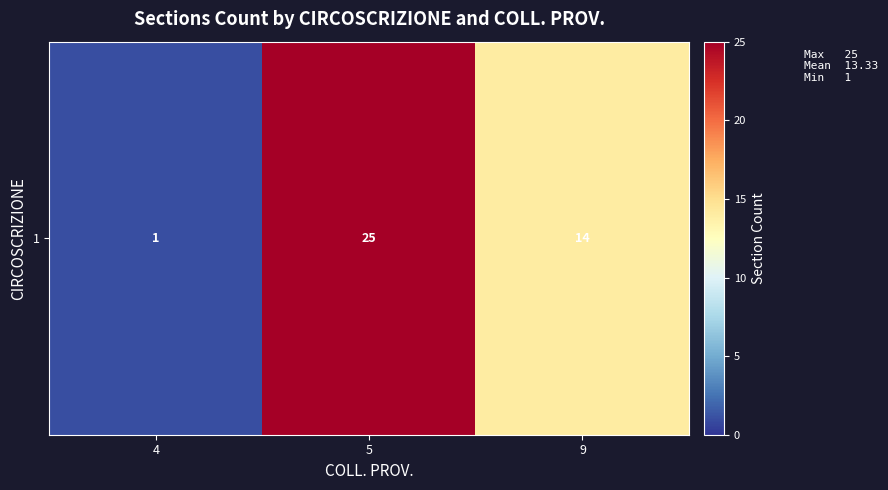

How many series are shown in this chart?

1